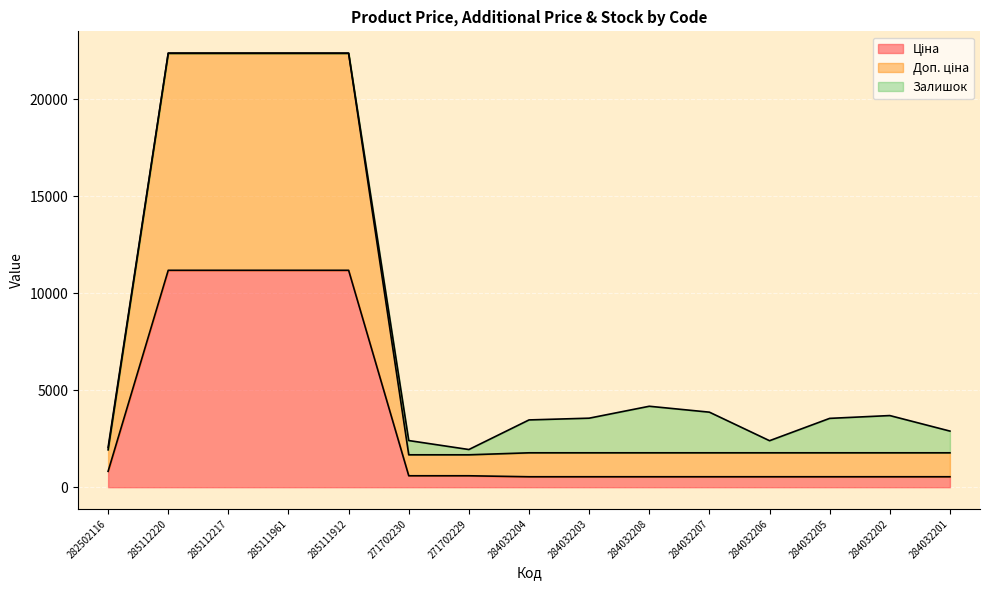

At which label does Ціна reach its peak?

285112220